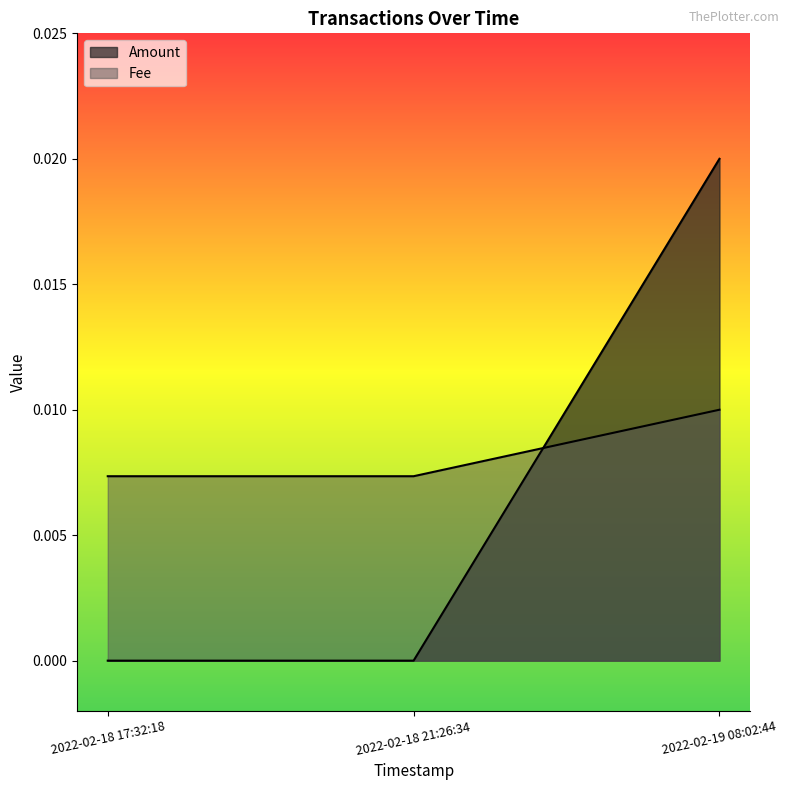

Reading left to right, transcribe all the data shown in this chart.

Amount: 2022-02-18 17:32:18=0.0	2022-02-18 21:26:34=0.0	2022-02-19 08:02:44=0.0
Fee: 2022-02-18 17:32:18=0.0	2022-02-18 21:26:34=0.0	2022-02-19 08:02:44=0.0